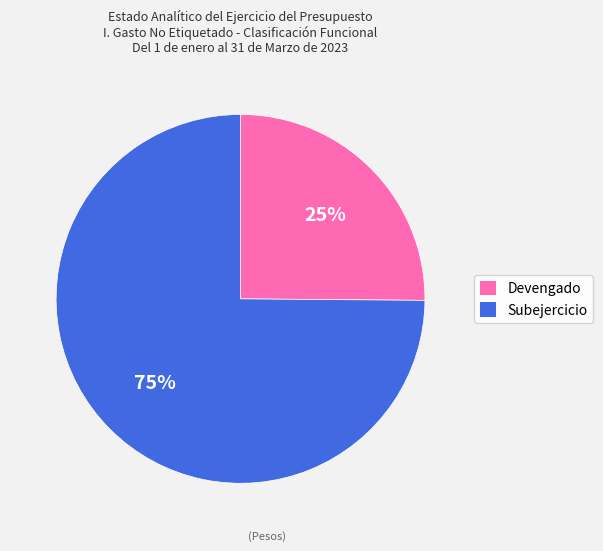

What is the largest slice in the pie chart?

Subejercicio